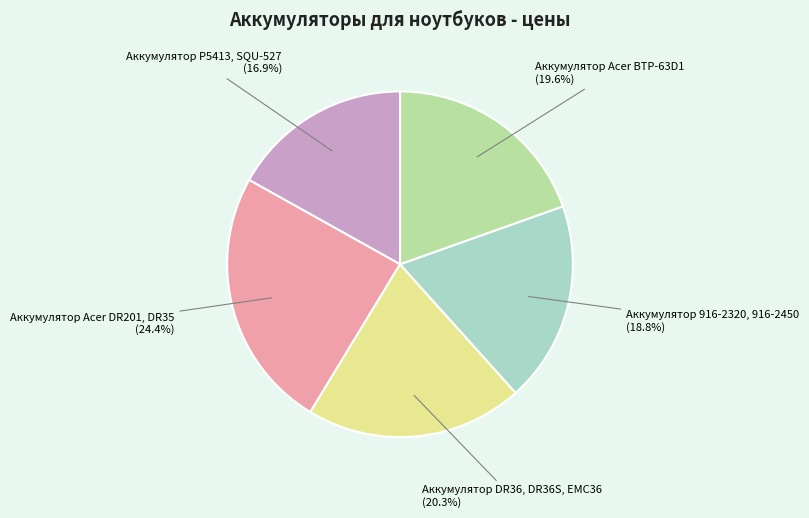

Is there a majority slice in this chart?

No